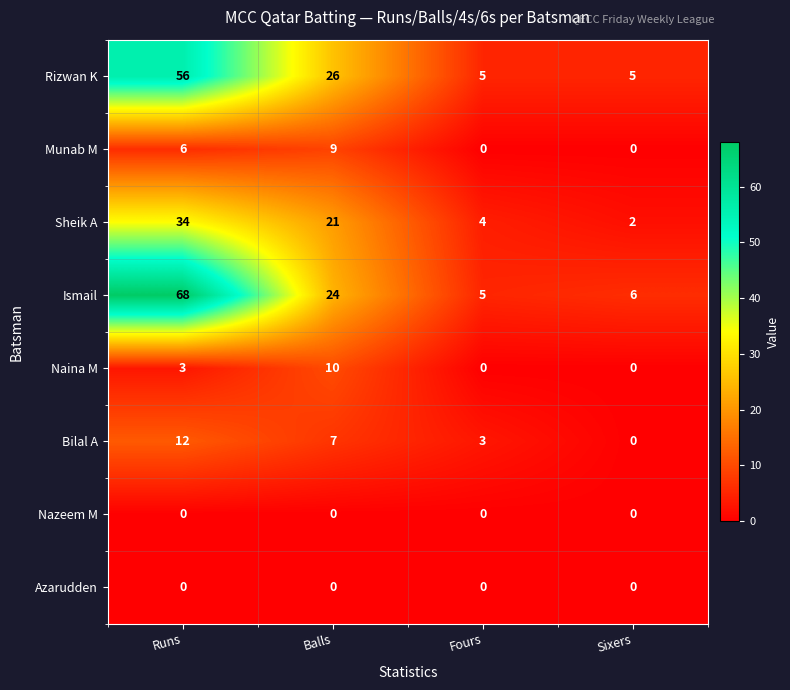

What is the spread (max minus min) of values at Balls?

26